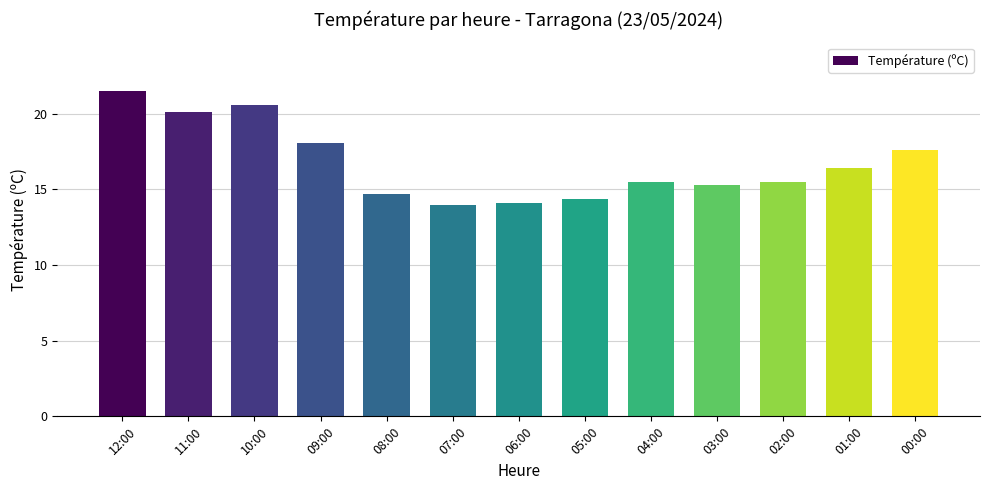

What is the difference between the second highest and minimum values?

6.6